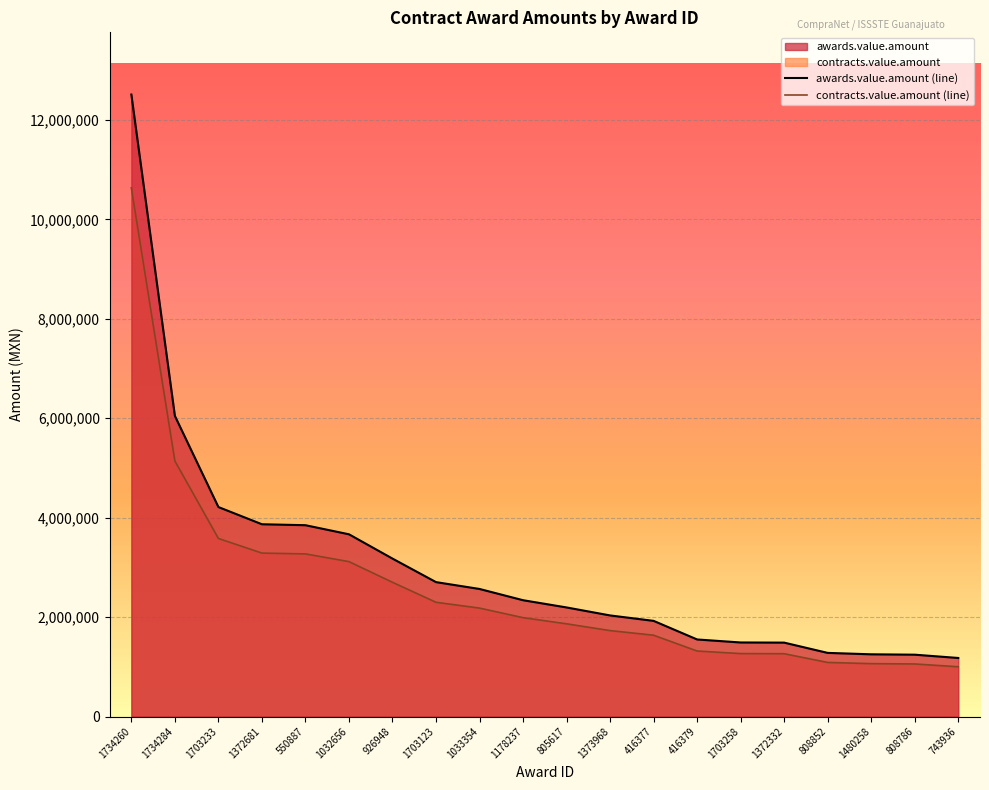

At how many categories does at least one series exceed 5931872?

2